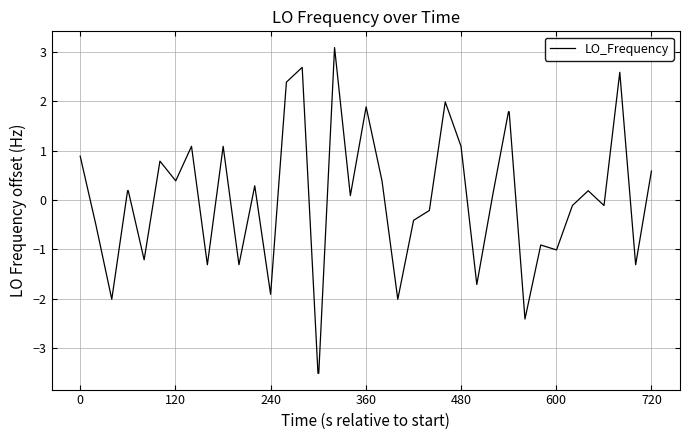

What is the difference between the maximum and minimum values?

6.6